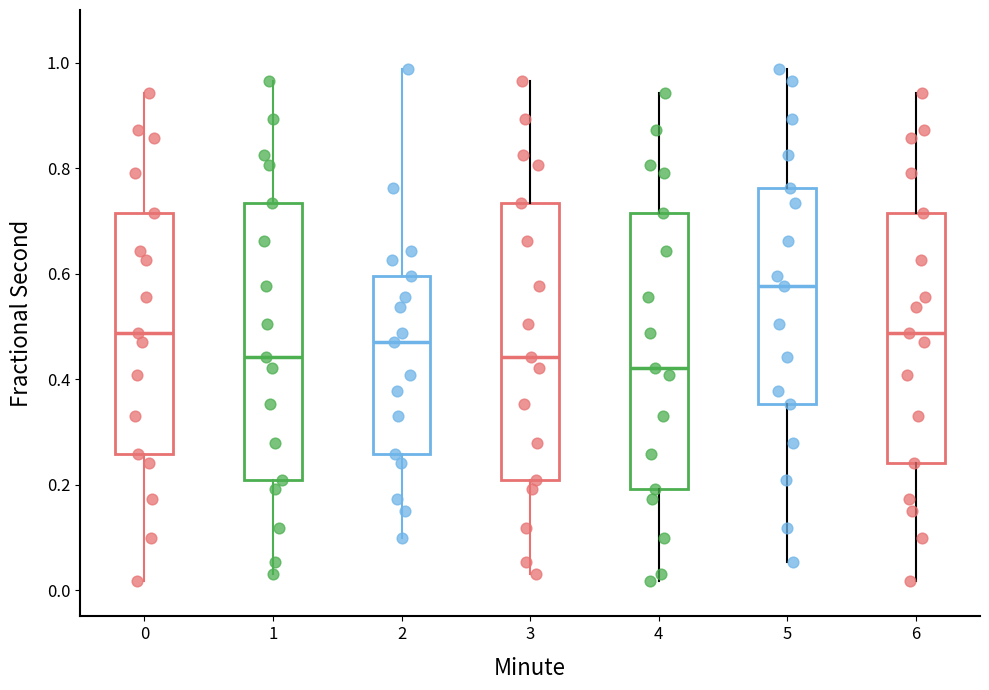

Reading left to right, transcribe this box plot: for each box, give where its median line is, the range the box spans, and where its two whiskers end, as read against the y-axis. The values are not printed on the chart, so give them approximately, as read against the axis.

0: median 0.48, box 0.26 to 0.72, whiskers 0.02 to 0.94
1: median 0.44, box 0.20 to 0.74, whiskers 0.04 to 0.96
2: median 0.46, box 0.26 to 0.60, whiskers 0.10 to 0.98
3: median 0.44, box 0.20 to 0.74, whiskers 0.04 to 0.96
4: median 0.42, box 0.20 to 0.72, whiskers 0.02 to 0.94
5: median 0.58, box 0.36 to 0.76, whiskers 0.06 to 0.98
6: median 0.48, box 0.24 to 0.72, whiskers 0.02 to 0.94